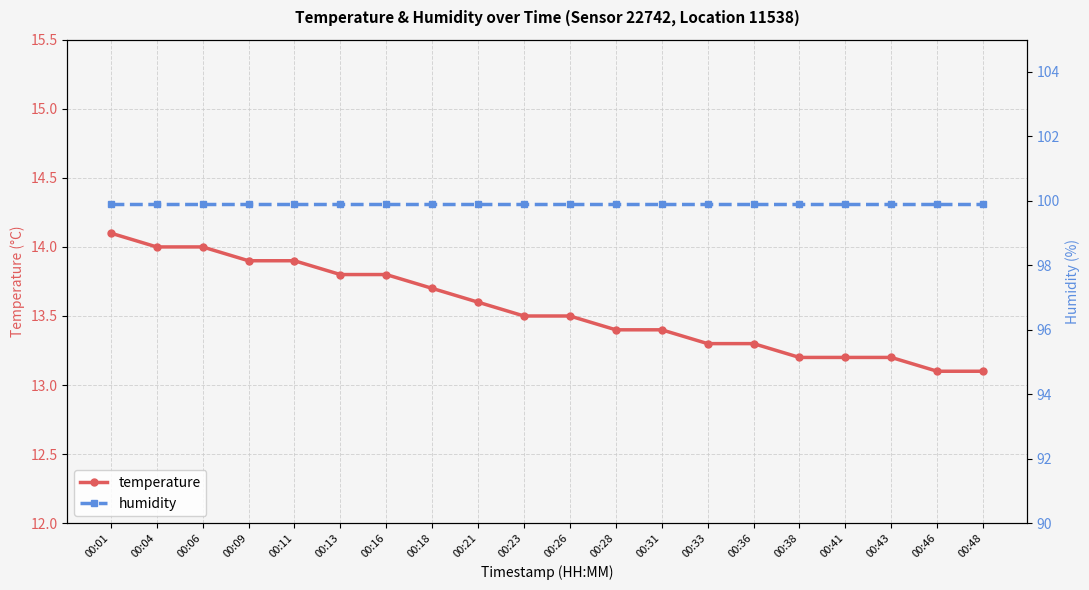

Reading left to right, list all the values displayed in this chart.

temperature: 00:01=14.1	00:04=14.0	00:06=14.0	00:09=13.9	00:11=13.9	00:13=13.8	00:16=13.8	00:18=13.7	00:21=13.6	00:23=13.5	00:26=13.5	00:28=13.4	00:31=13.4	00:33=13.3	00:36=13.3	00:38=13.2	00:41=13.2	00:43=13.2	00:46=13.1	00:48=13.1
humidity: 00:01=99.9	00:04=99.9	00:06=99.9	00:09=99.9	00:11=99.9	00:13=99.9	00:16=99.9	00:18=99.9	00:21=99.9	00:23=99.9	00:26=99.9	00:28=99.9	00:31=99.9	00:33=99.9	00:36=99.9	00:38=99.9	00:41=99.9	00:43=99.9	00:46=99.9	00:48=99.9